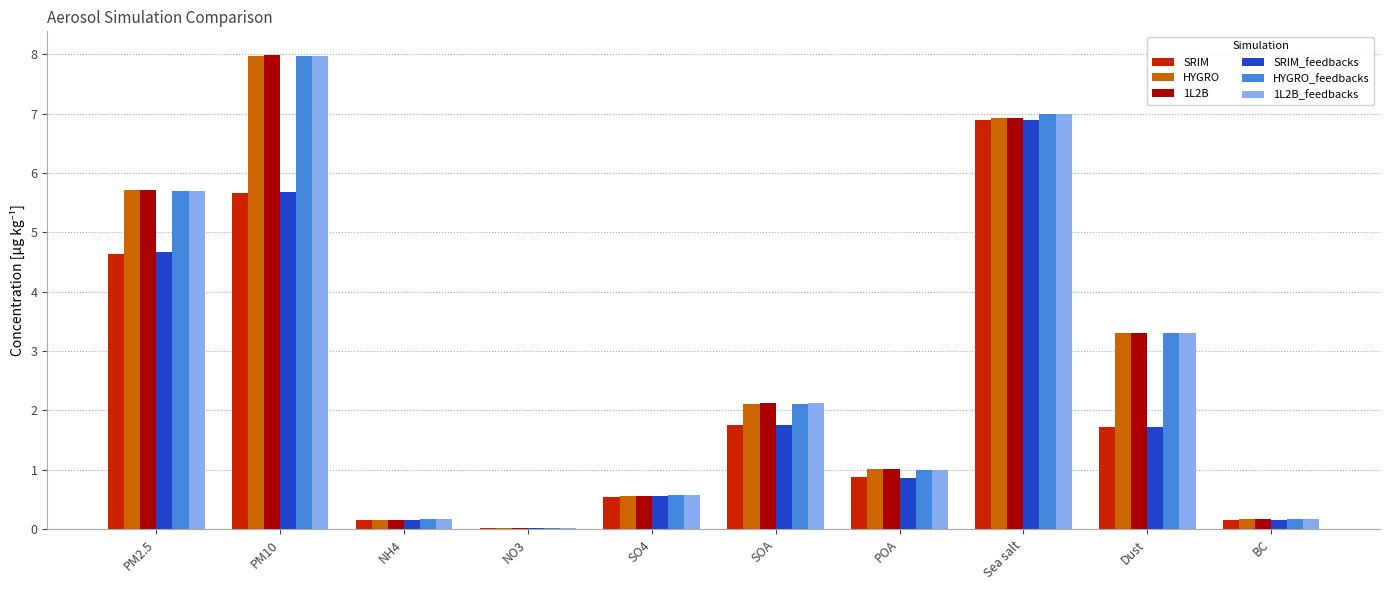

How many groups of bars are there?

10